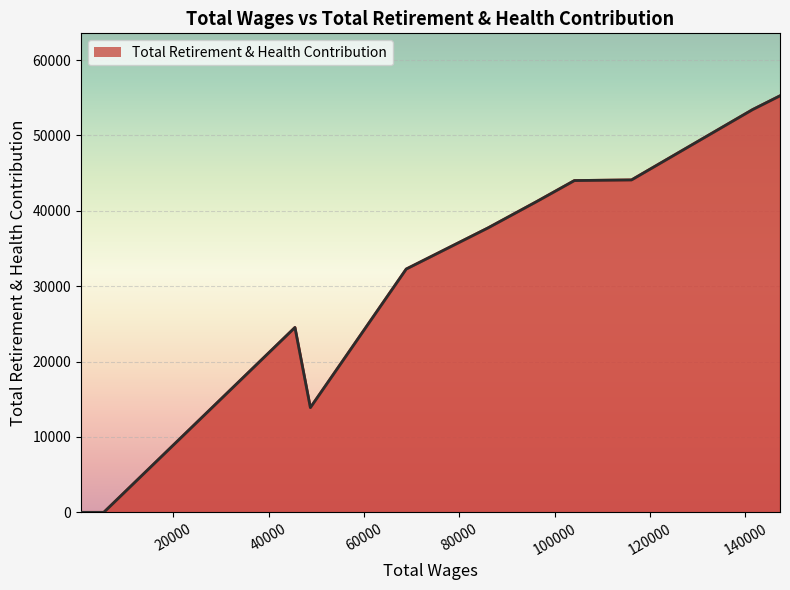

What is the maximum value shown in the chart?

55256